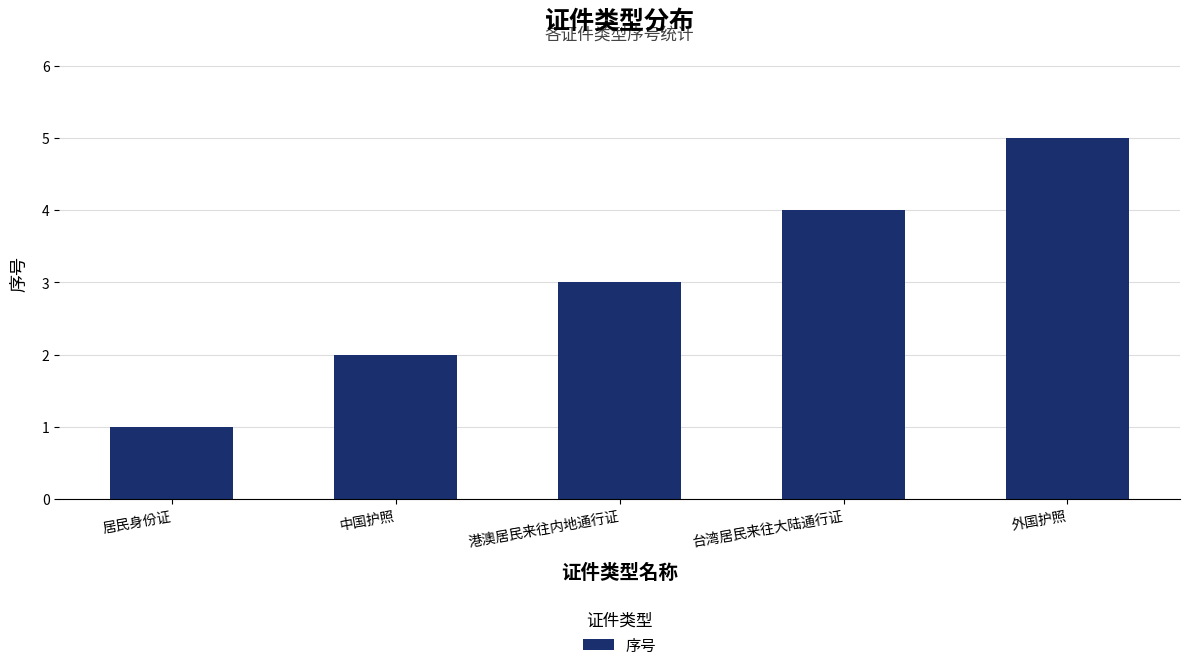

The chart shows a value of 2 at 居民身份证. True or false?

False